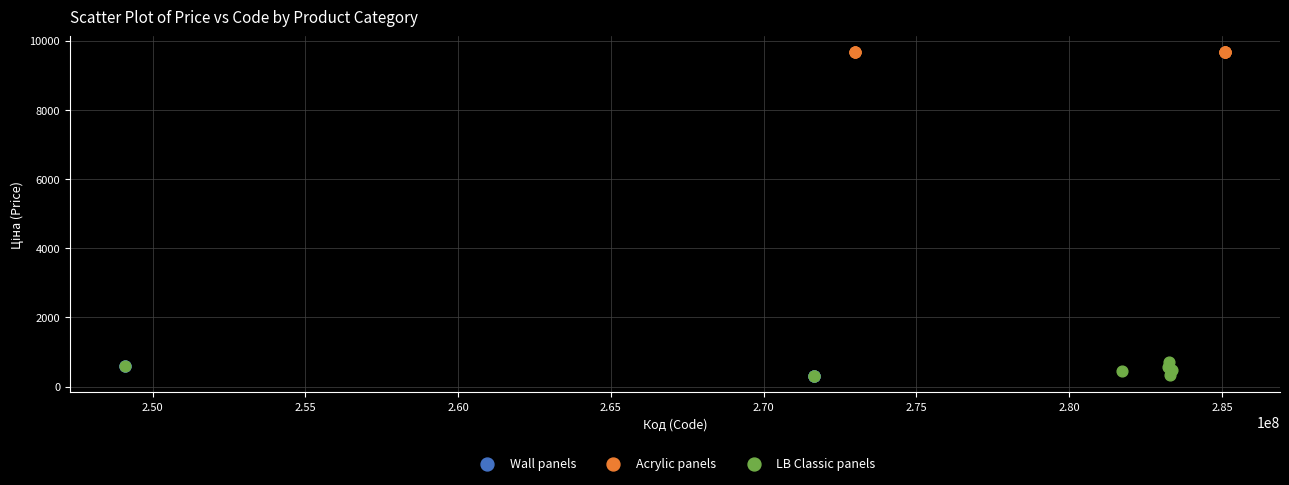

What are all the series names shown in the legend?

Wall panels, Acrylic panels, LB Classic panels